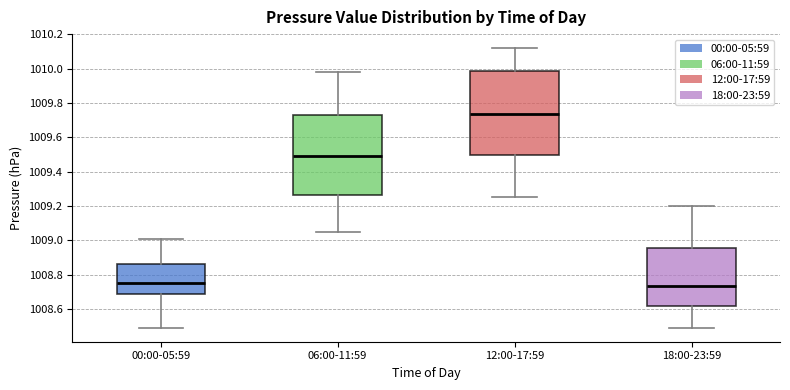

Reading left to right, read every box against the y-axis: the position of its median line, the range the box covers, and the ends of its whiskers. The values are not printed on the chart, so give them approximately, as read against the axis.

00:00-05:59: median 1008.76, box 1008.68 to 1008.86, whiskers 1008.50 to 1009.02
06:00-11:59: median 1009.50, box 1009.26 to 1009.72, whiskers 1009.06 to 1009.98
12:00-17:59: median 1009.74, box 1009.50 to 1009.98, whiskers 1009.26 to 1010.12
18:00-23:59: median 1008.74, box 1008.62 to 1008.96, whiskers 1008.50 to 1009.20